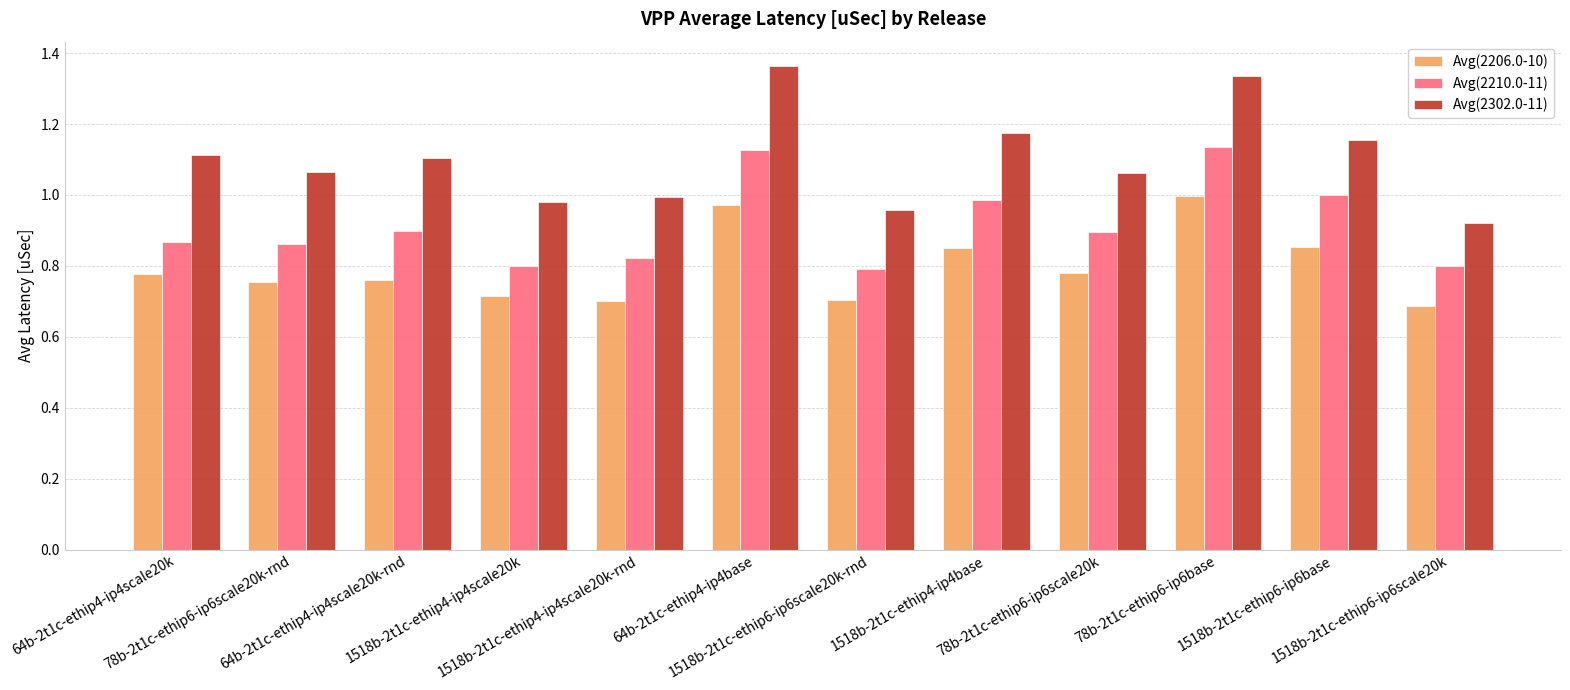

Which series has the largest total across all categories?

Avg(2302.0-11)